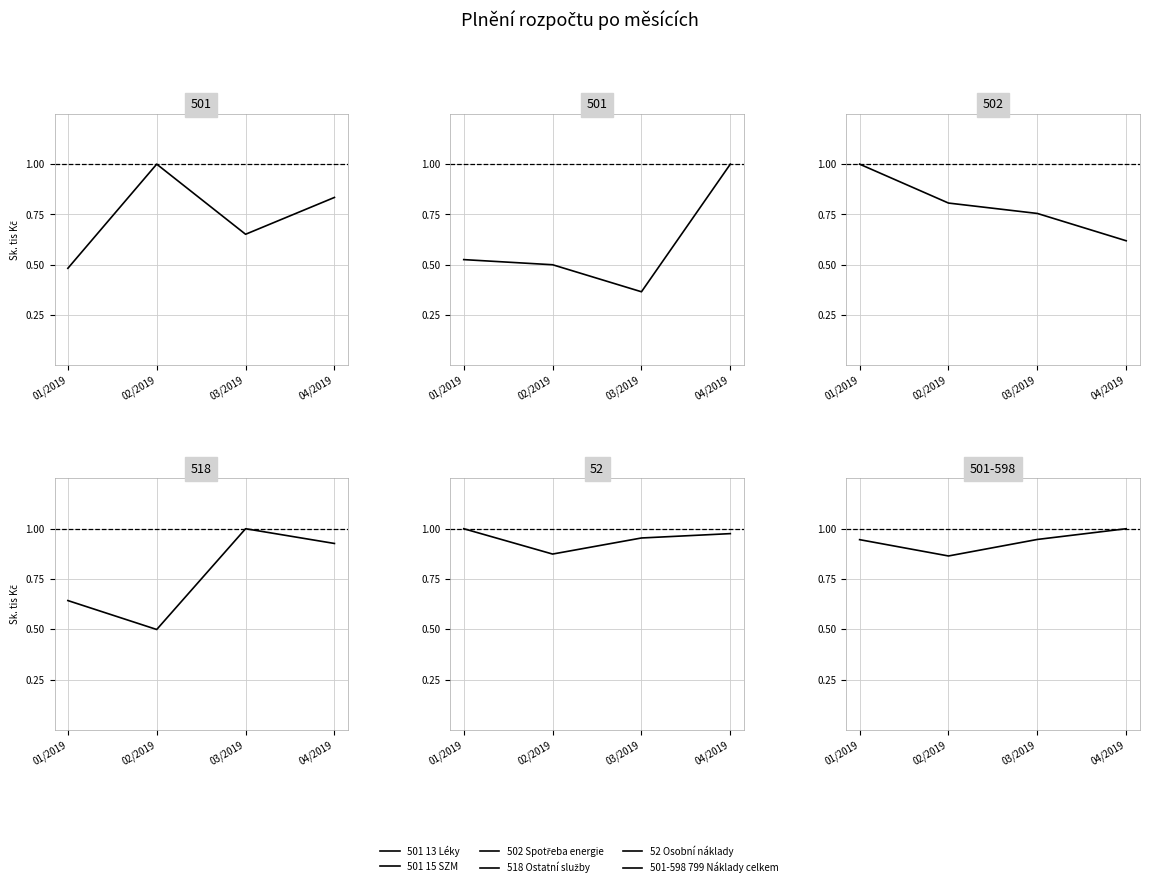

Rank the series by their maximum value, from highest to lowest.

501 13 Léky, 501 15 SZM, 502 Spotřeba energie, 518 Ostatní služby, 52 Osobní náklady, 501-598 799 Náklady celkem